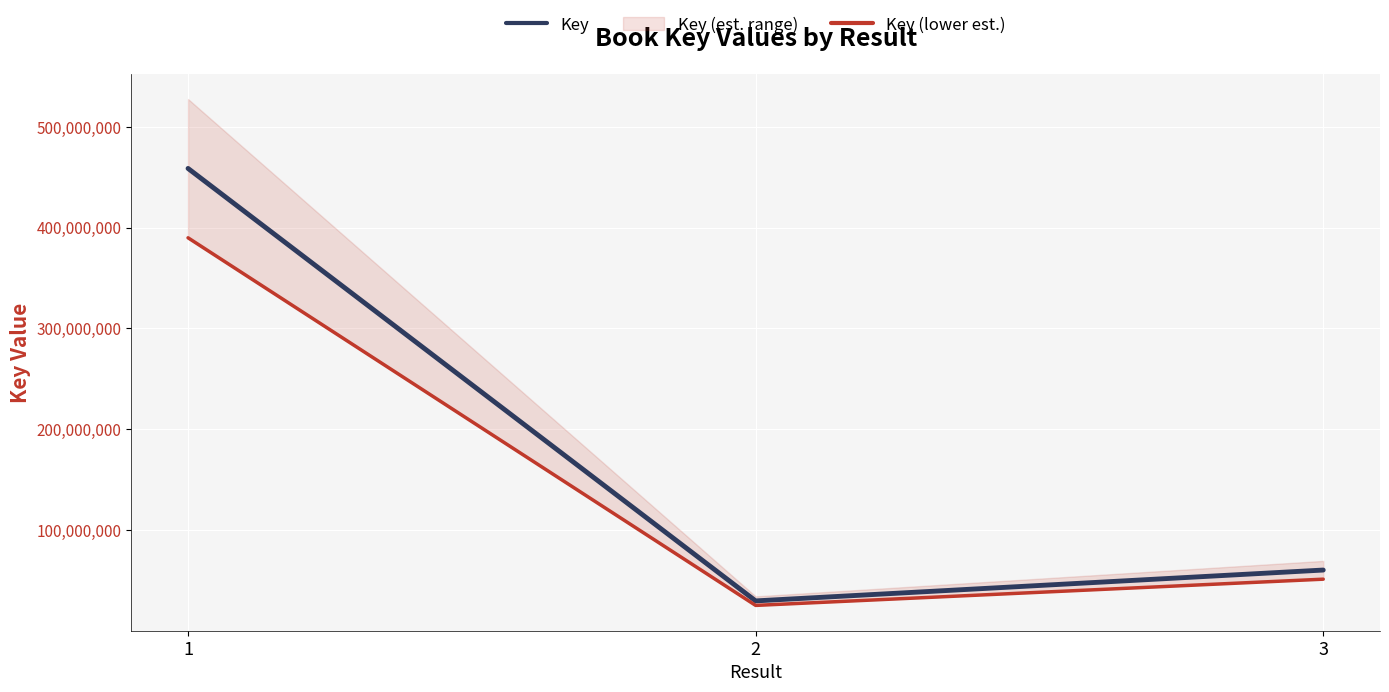

How many values in the Key series exceed 60383645?

1